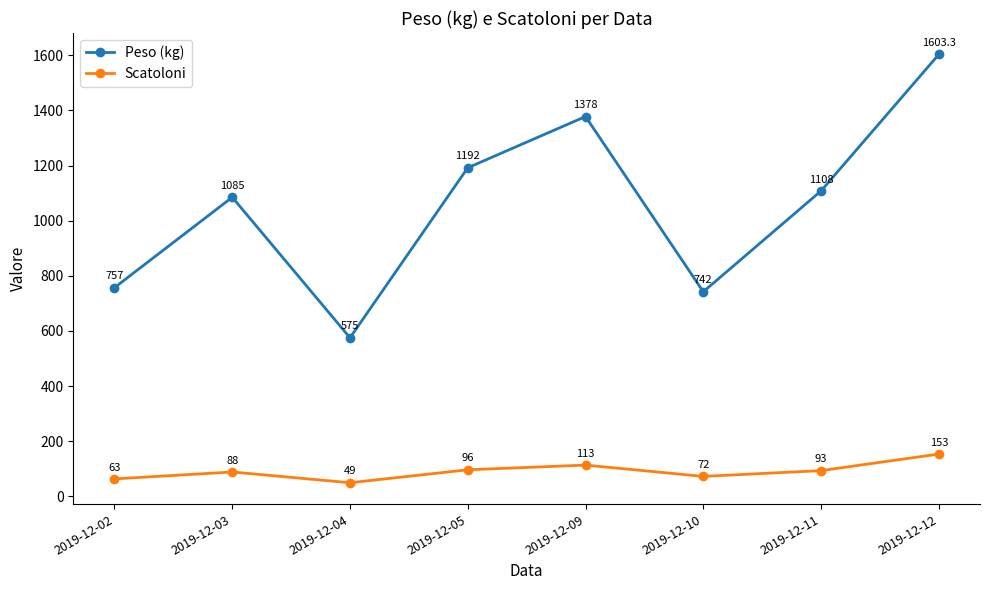

At how many categories does at least one series exceed 1479?

1